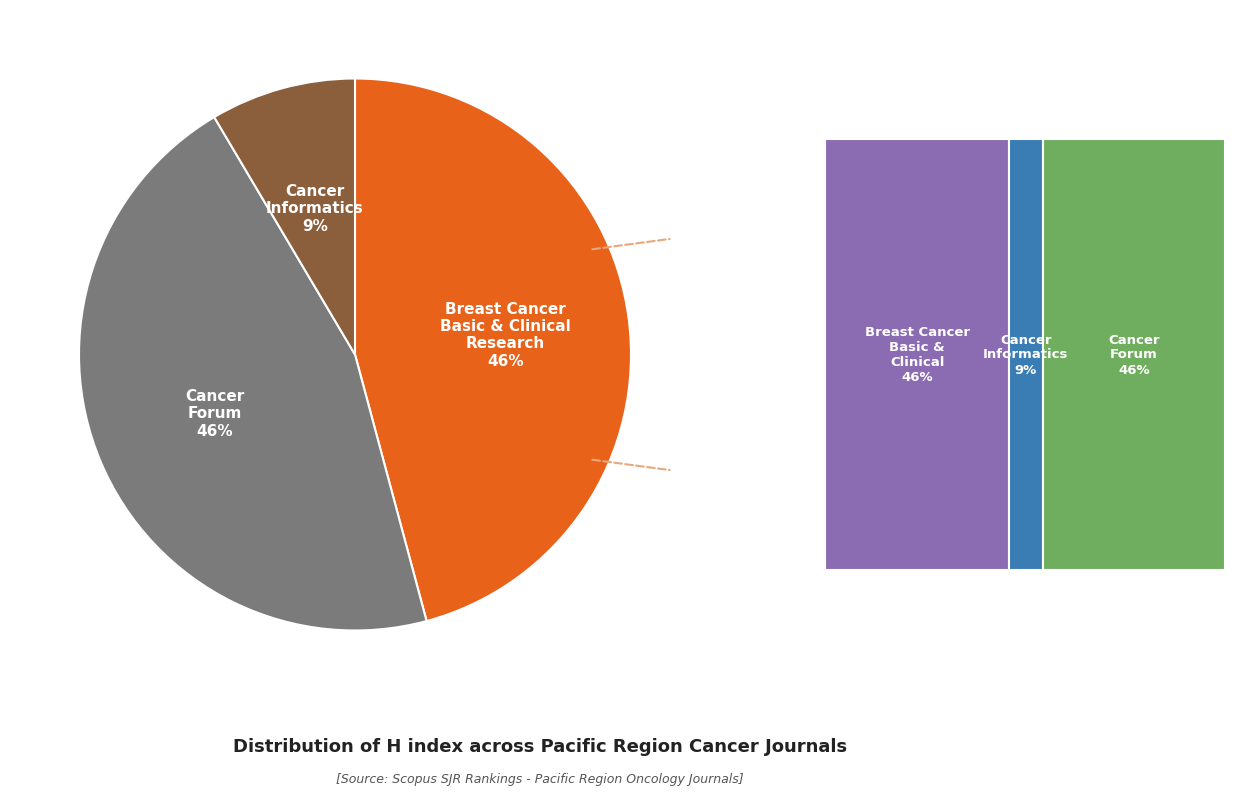

Which category has the biggest portion of the pie?

Breast Cancer: Basic and Clinical Research